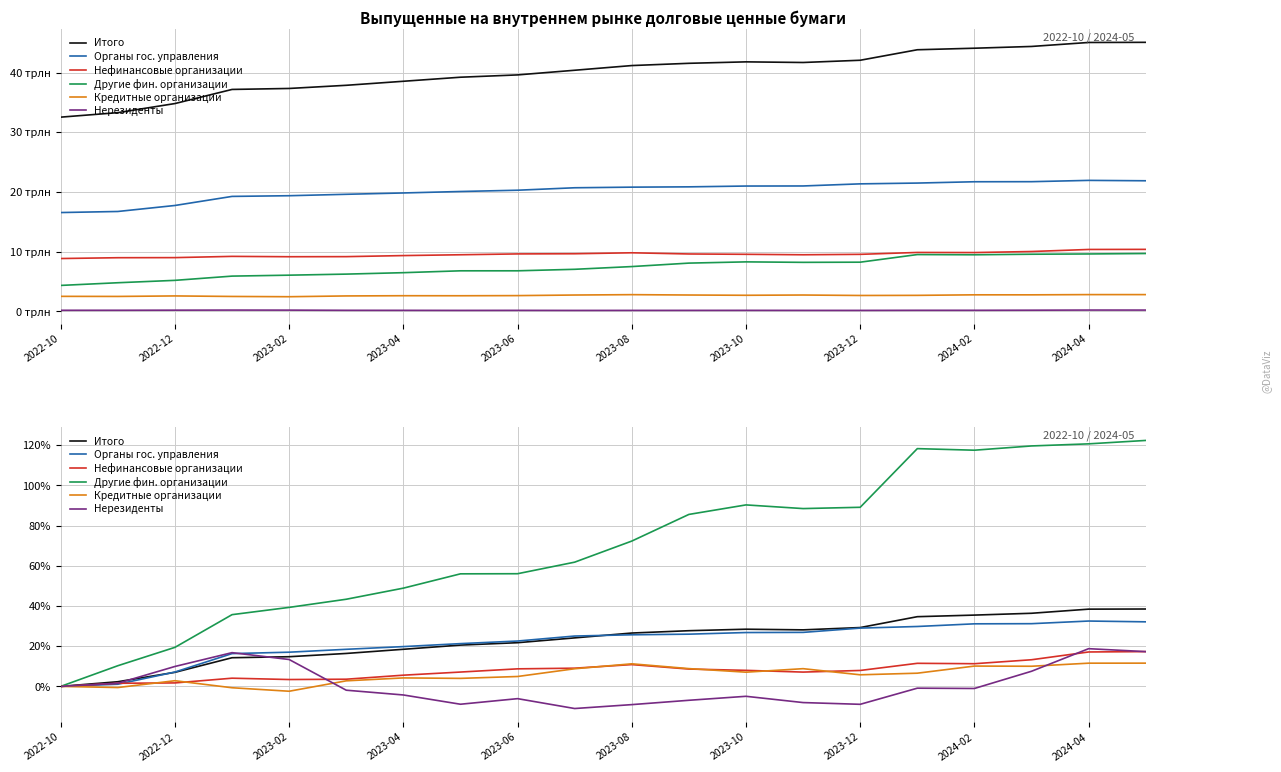

Reading left to right, what are all the values shown in this chart?

Итого: 0.0	0.0	0.1	0.1	0.1	0.2	0.2	0.2	0.2	0.2	0.3	0.3	0.3	0.3	0.3	0.3	0.4	0.4	0.4	0.4
Органы гос. управления: 0.0	0.0	0.1	0.2	0.2	0.2	0.2	0.2	0.2	0.3	0.3	0.3	0.3	0.3	0.3	0.3	0.3	0.3	0.3	0.3
Нефинансовые организации: 0.0	0.0	0.0	0.0	0.0	0.0	0.1	0.1	0.1	0.1	0.1	0.1	0.1	0.1	0.1	0.1	0.1	0.1	0.2	0.2
Другие фин. организации: 0.0	0.1	0.2	0.4	0.4	0.4	0.5	0.6	0.6	0.6	0.7	0.9	0.9	0.9	0.9	1.2	1.2	1.2	1.2	1.2
Кредитные организации: 0.0	-0.0	0.0	-0.0	-0.0	0.0	0.0	0.0	0.0	0.1	0.1	0.1	0.1	0.1	0.1	0.1	0.1	0.1	0.1	0.1
Нерезиденты: 0.0	0.0	0.1	0.2	0.1	-0.0	-0.0	-0.1	-0.1	-0.1	-0.1	-0.1	-0.0	-0.1	-0.1	-0.0	-0.0	0.1	0.2	0.2